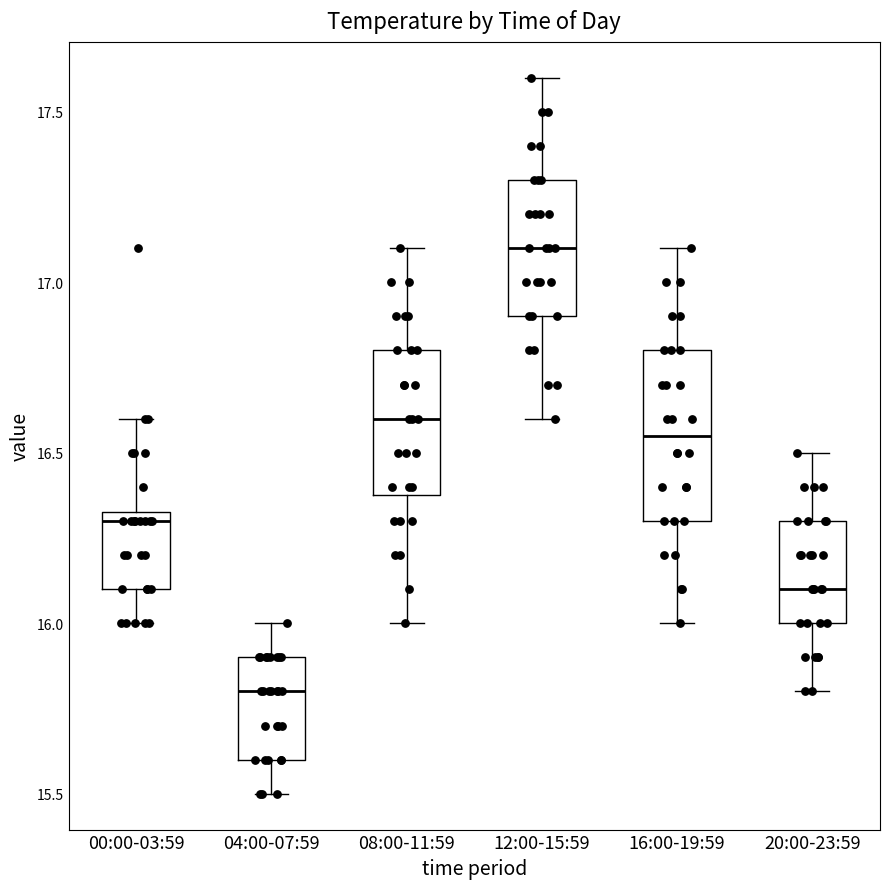

Reading left to right, transcribe this box plot: for each box, give where its median line is, the range the box spans, and where its two whiskers end, as read against the y-axis. The values are not printed on the chart, so give them approximately, as read against the axis.

00:00-03:59: median 16.30, box 16.10 to 16.35, whiskers 16.00 to 16.60
04:00-07:59: median 15.80, box 15.60 to 15.90, whiskers 15.50 to 16.00
08:00-11:59: median 16.60, box 16.40 to 16.80, whiskers 16.00 to 17.10
12:00-15:59: median 17.10, box 16.90 to 17.30, whiskers 16.60 to 17.60
16:00-19:59: median 16.55, box 16.30 to 16.80, whiskers 16.00 to 17.10
20:00-23:59: median 16.10, box 16.00 to 16.30, whiskers 15.80 to 16.50